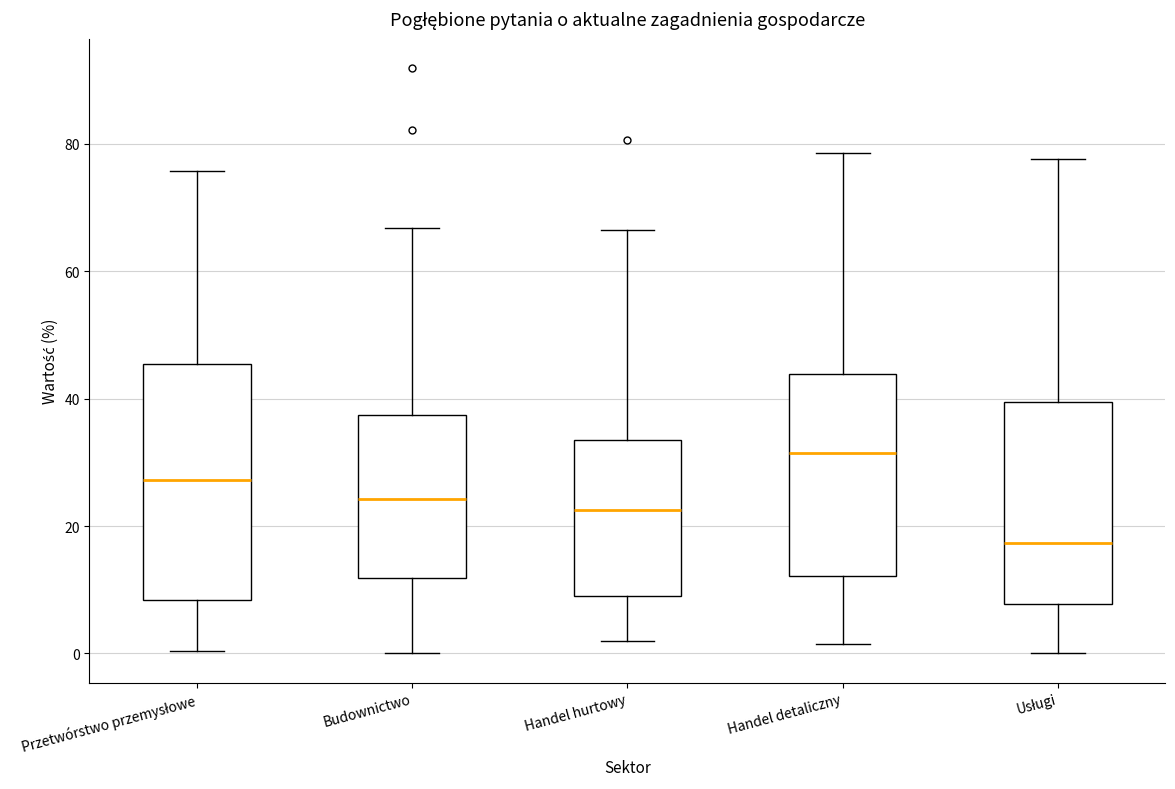

Reading left to right, read every box against the y-axis: the position of its median line, the range the box covers, and the ends of its whiskers. The values are not printed on the chart, so give them approximately, as read against the axis.

Przetwórstwo przemysłowe: median 28, box 8 to 46, whiskers 0 to 76
Budownictwo: median 24, box 12 to 38, whiskers 0 to 66
Handel hurtowy: median 22, box 10 to 34, whiskers 2 to 66
Handel detaliczny: median 32, box 12 to 44, whiskers 2 to 78
Usługi: median 18, box 8 to 40, whiskers 0 to 78